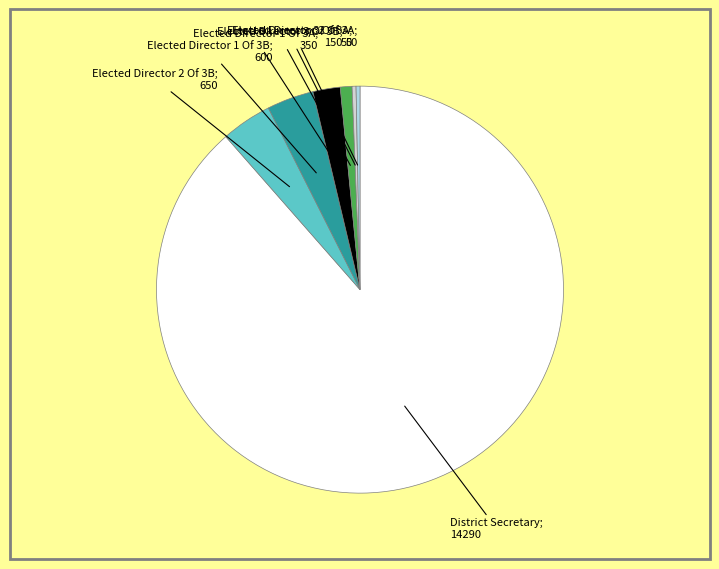

Is there any slice that represents more than half of the pie?

Yes